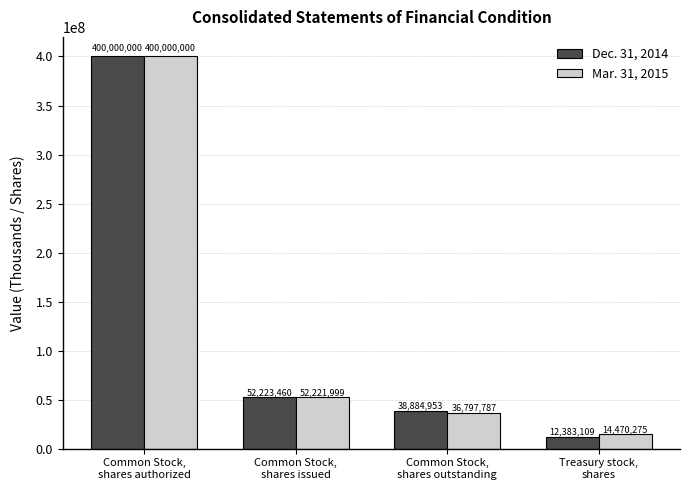

What is the value of the Mar. 31, 2015 bar at the 4th from the left?

14470275